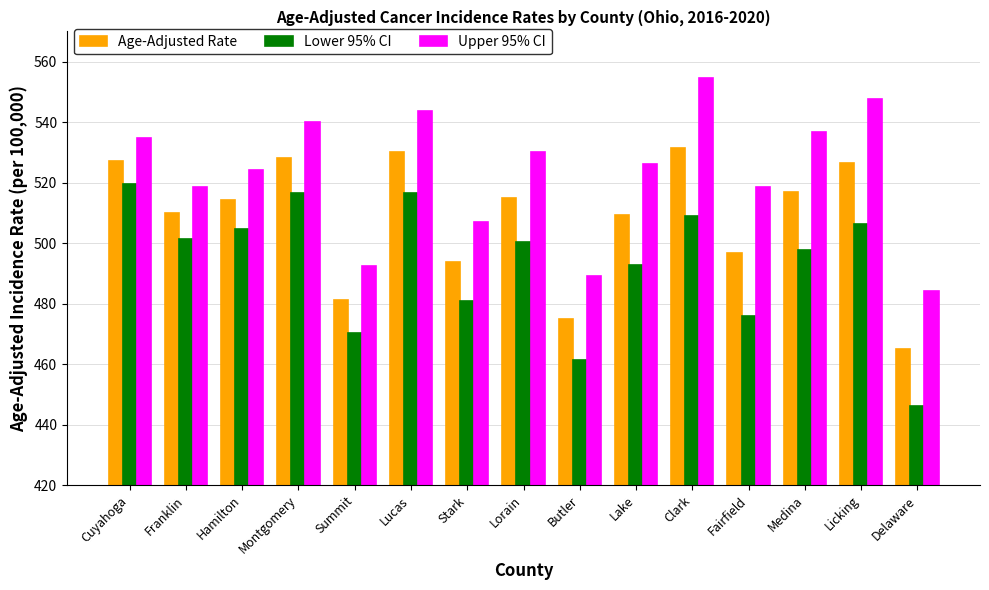

What is the average value of the Lower 95% CI series?

493.3